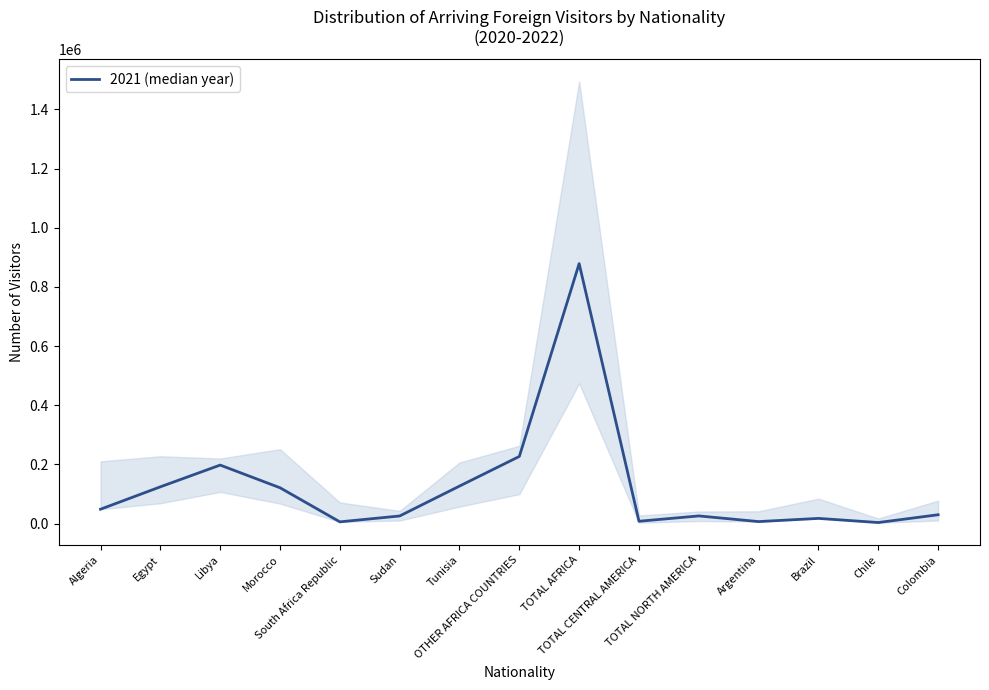

Is it true that the value at Argentina is 10917?

False